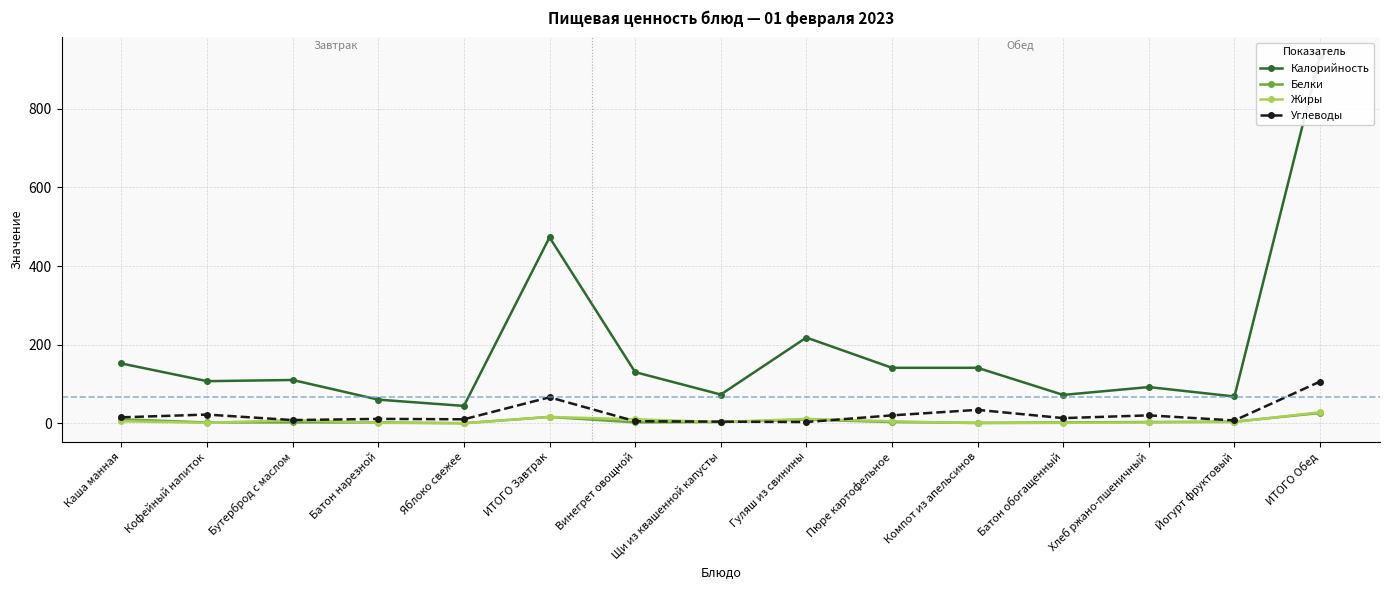

Where do Белки and Жиры first cross each other?

Кофейный напиток and Бутерброд с маслом